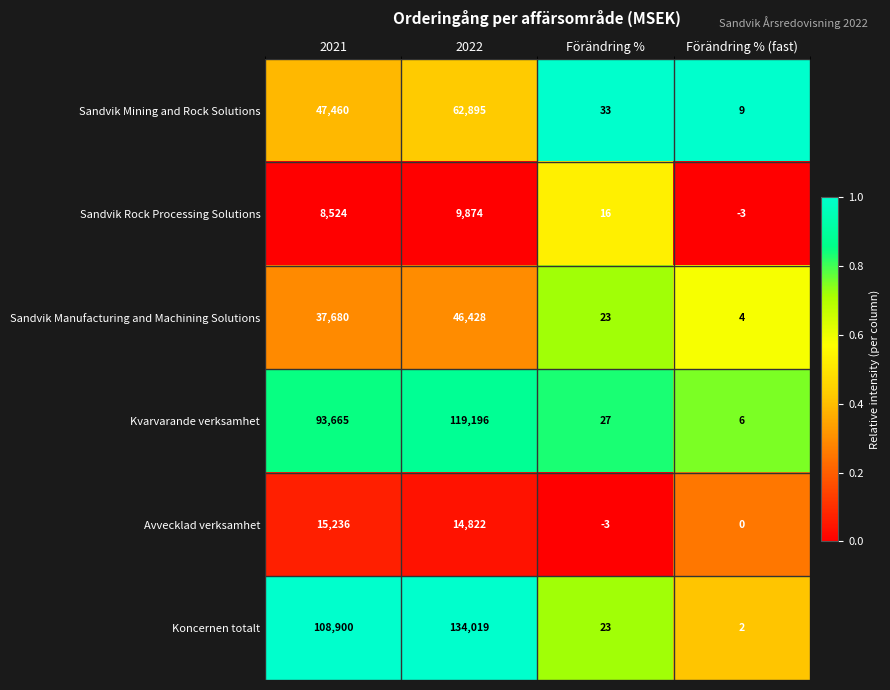

Between Förändring % and Förändring % (fast), which series saw the biggest shift?

Sandvik Mining and Rock Solutions